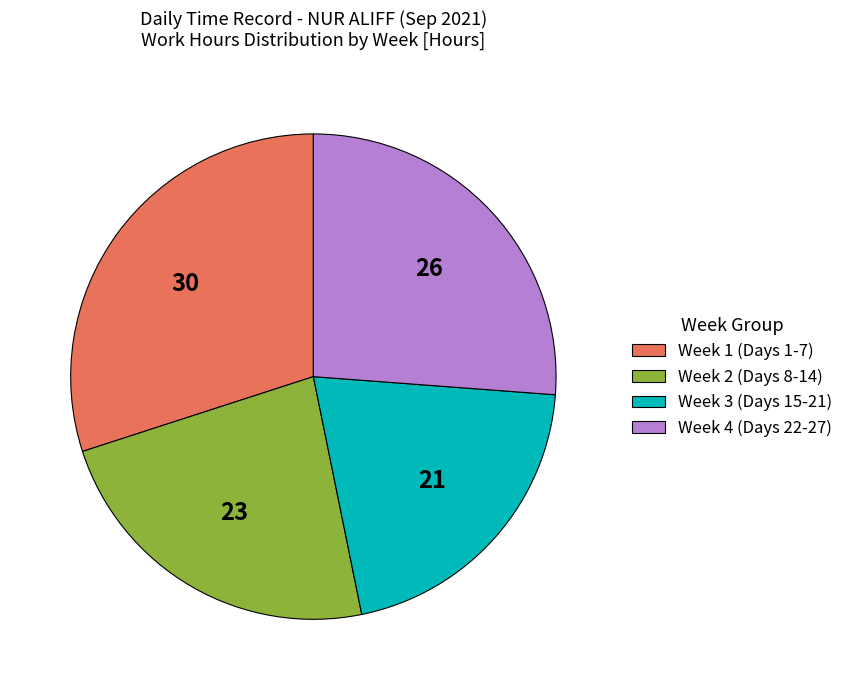

Rank the categories by value from highest to lowest.

Week 1 (Days 1-7), Week 4 (Days 22-27), Week 2 (Days 8-14), Week 3 (Days 15-21)